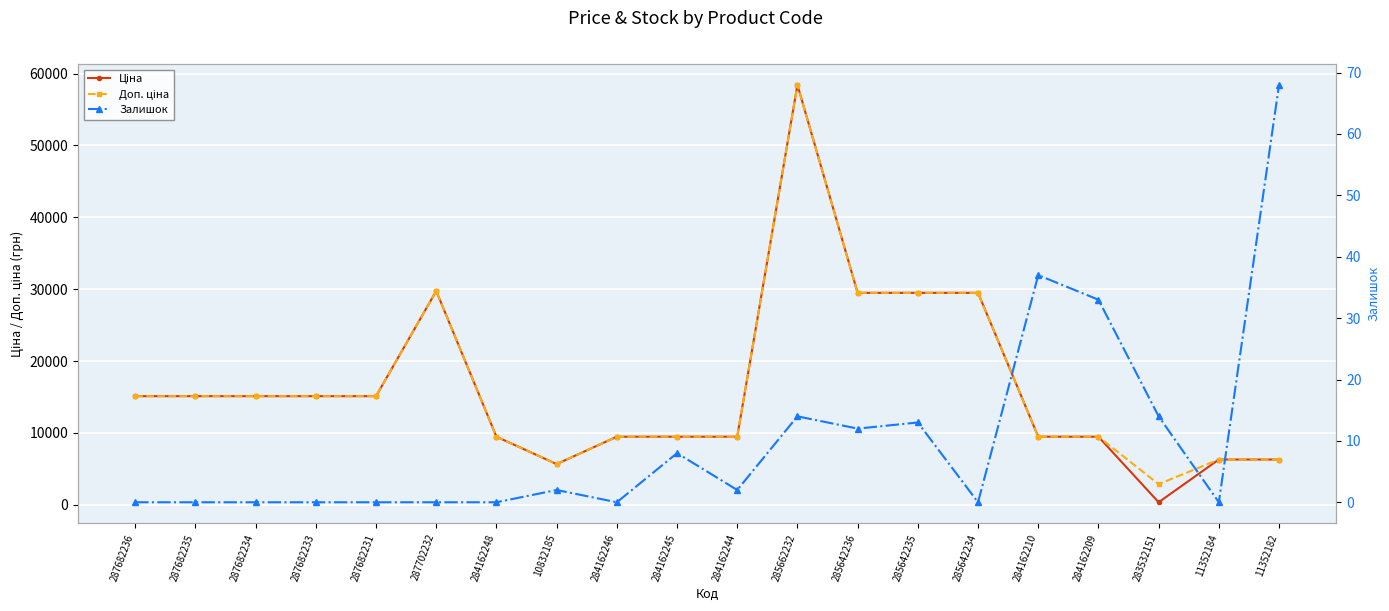

In Ціна, how many points are higher than both neighbors (excluding endpoints)?

2